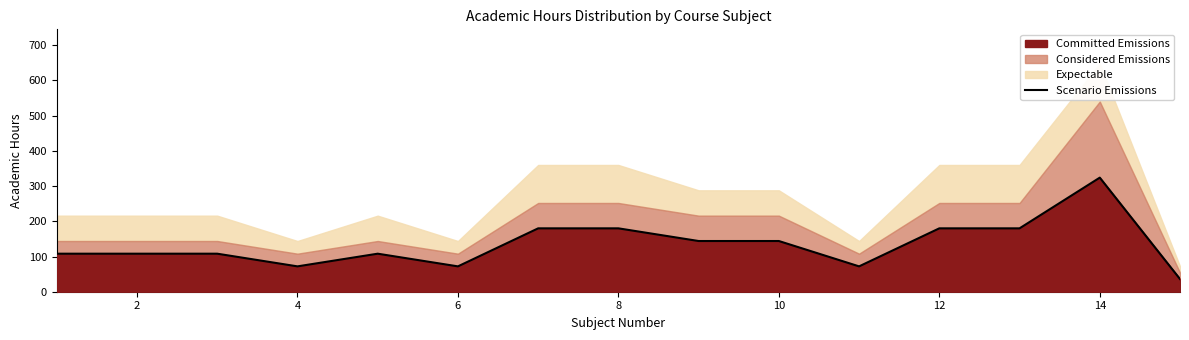

The value of Committed Emissions at 2 is 45. True or false?

False